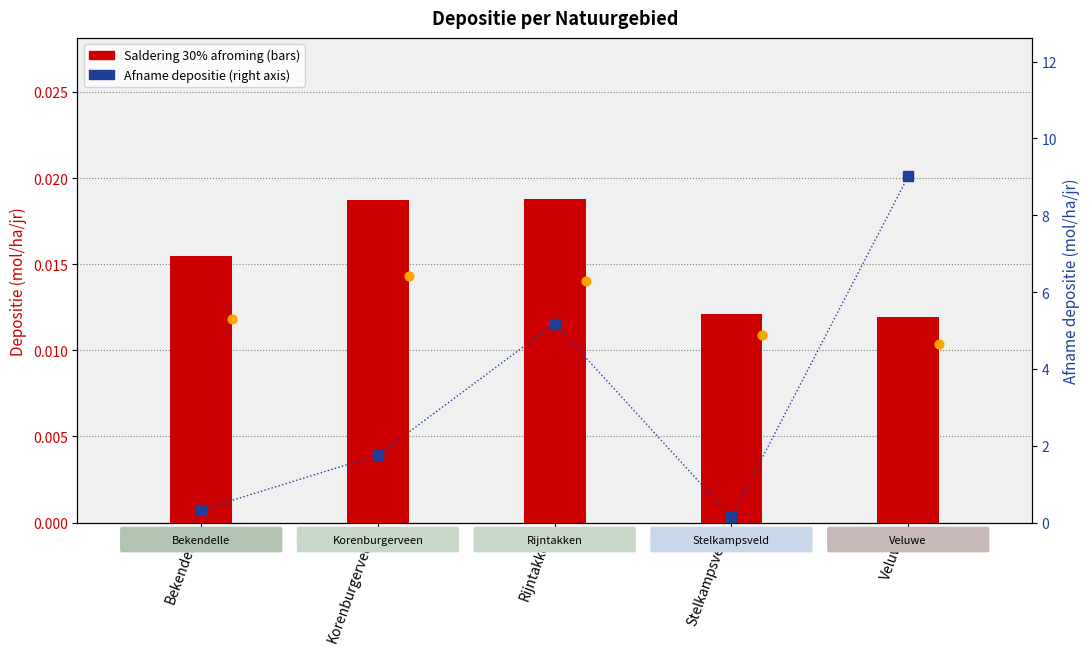

What is the total value across all series at Korenburgerveen?

1.8